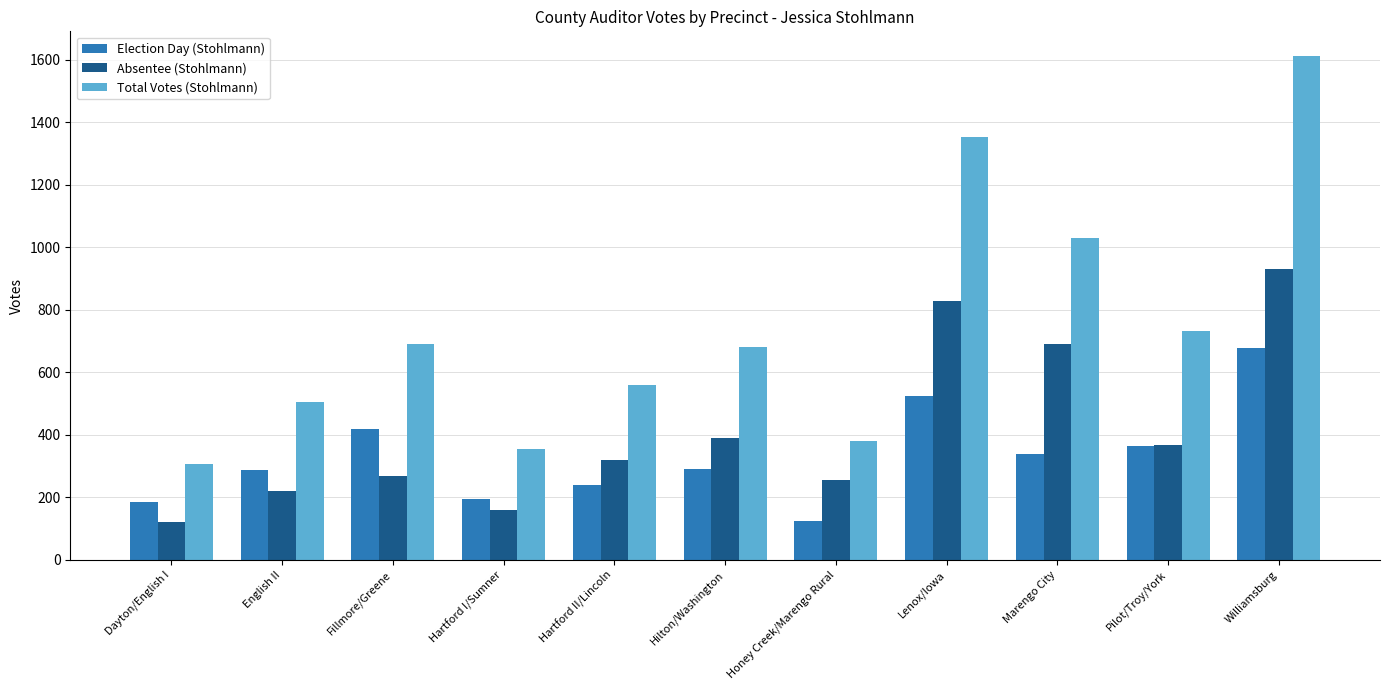

Where does the Election Day (Stohlmann) series first go above 291?

Fillmore/Greene